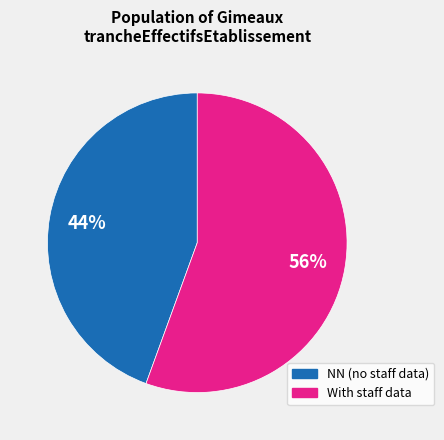

Count the number of slices in the pie.

2